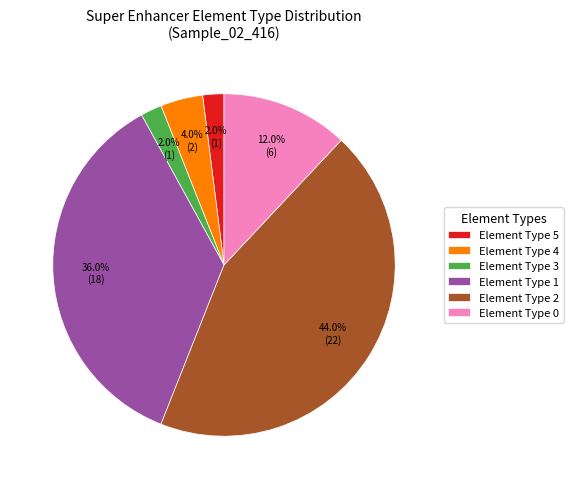

How many slices are in this pie chart?

6